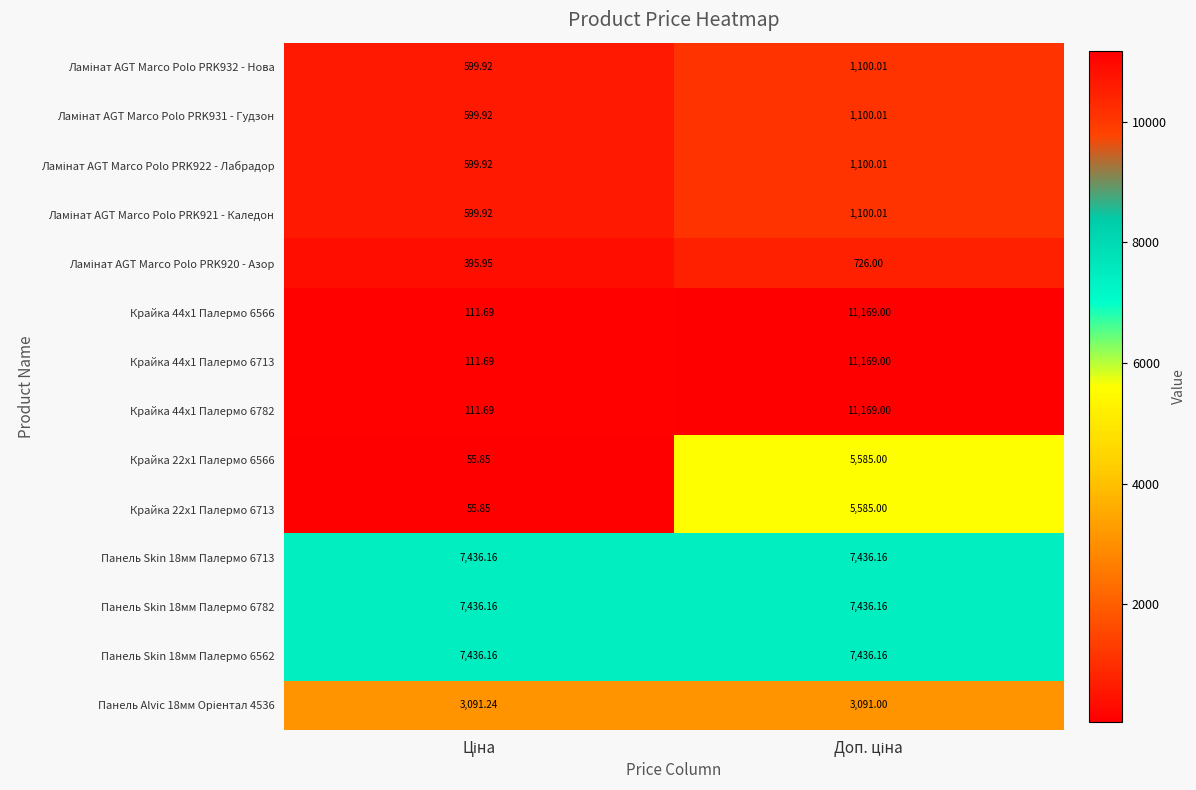

At which category is the sum across all series the highest?

Доп. ціна